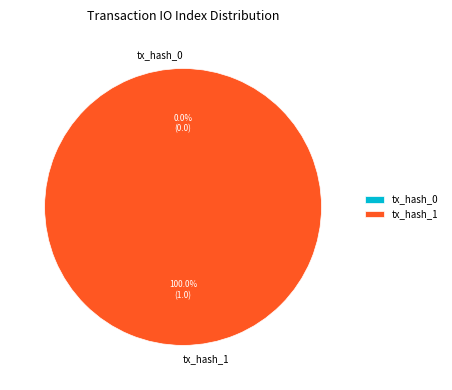

What percentage is NOT represented by tx_hash_0?

100.0%